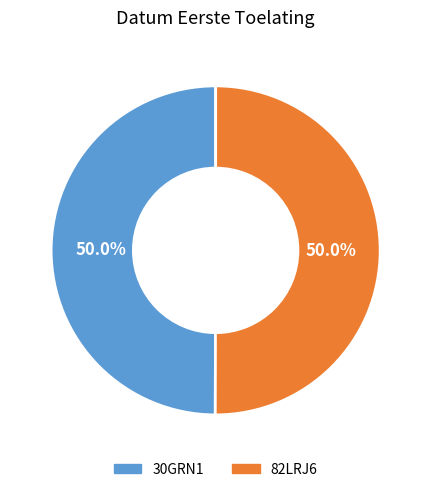

How many segments does this pie chart have?

2